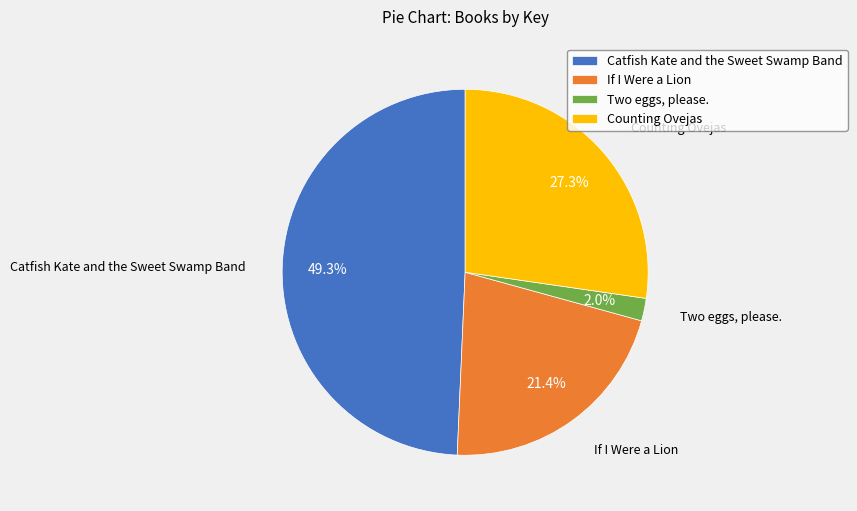

Approximately how many times larger is the value at Catfish Kate and the Sweet Swamp Band compared to If I Were a Lion?

2.3